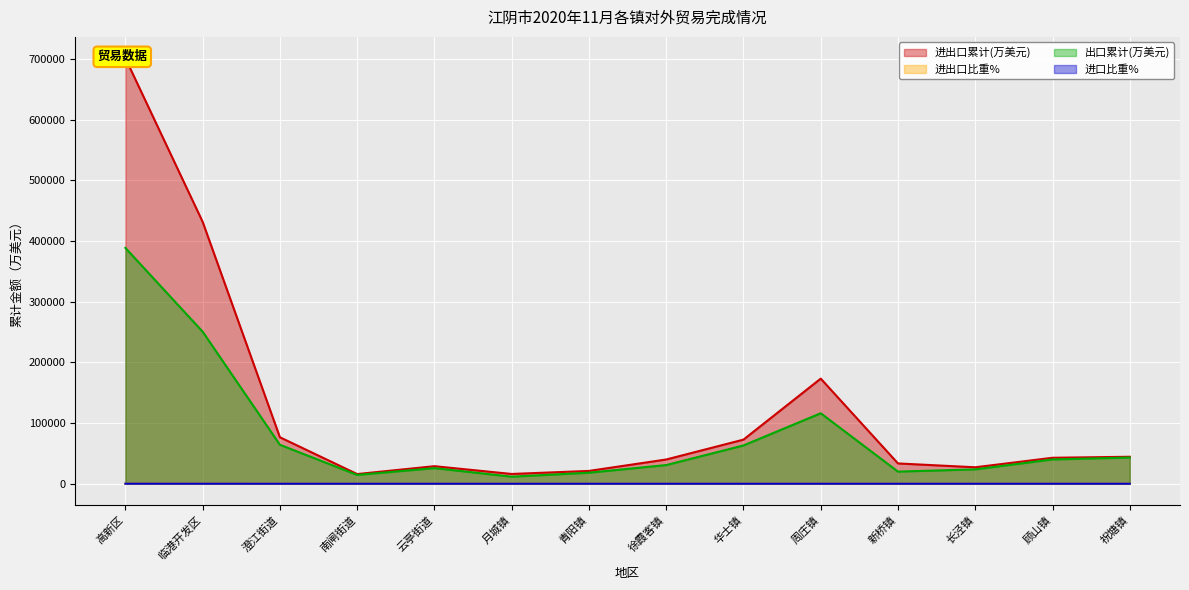

Is the value of 进口比重% at 顾山镇 greater than the value of 出口累计(万美元) at 青阳镇?

No